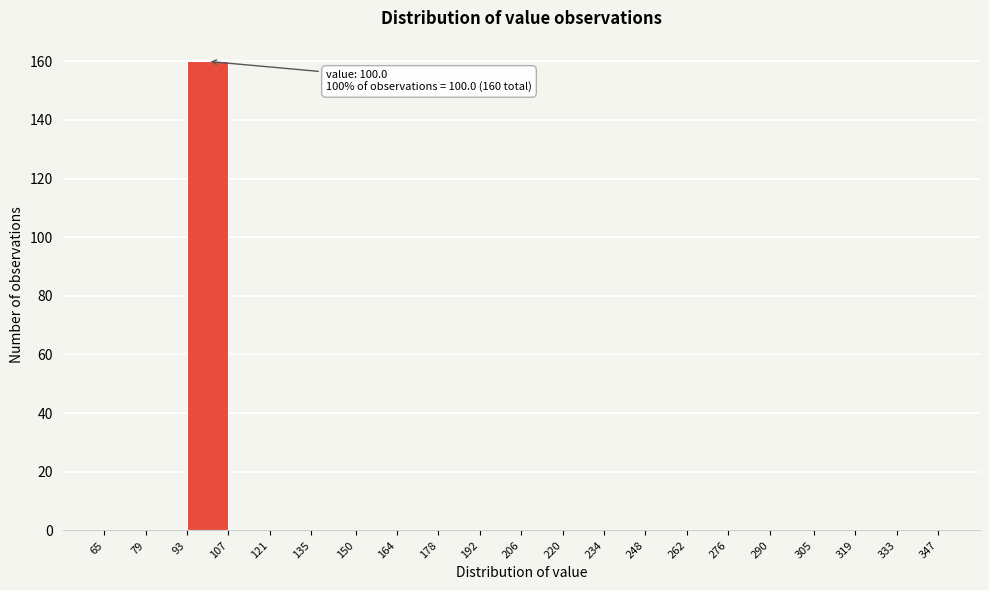

Over which range of the x-axis is the bar tallest?

93 to 107